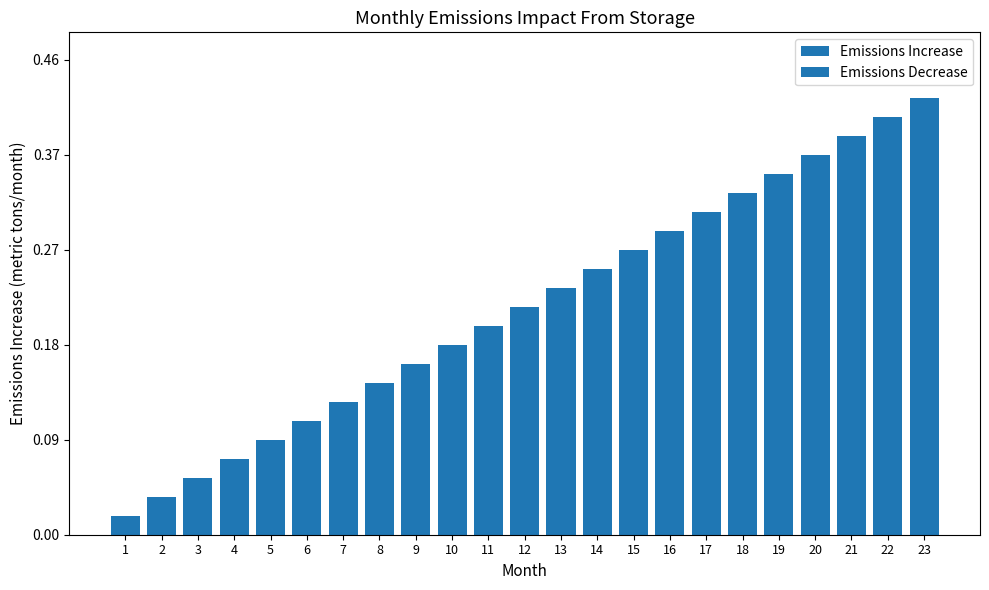

Reading left to right, what are all the values shown in this chart?

1=1	2=2	3=3	4=4	5=5	6=6	7=7	8=8	9=9	10=10	11=11	12=12	13=13	14=14	15=15	16=16	17=17	18=18	19=19	20=20	21=21	22=22	23=23